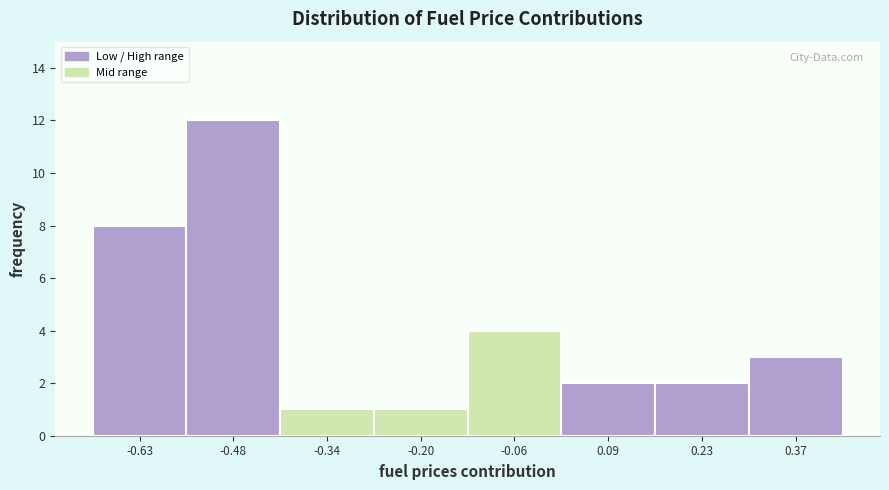

Reading left to right, what are all the values shown in this chart?

-0.63=8	-0.48=12	-0.34=1	-0.20=1	-0.06=4	0.09=2	0.23=2	0.37=3